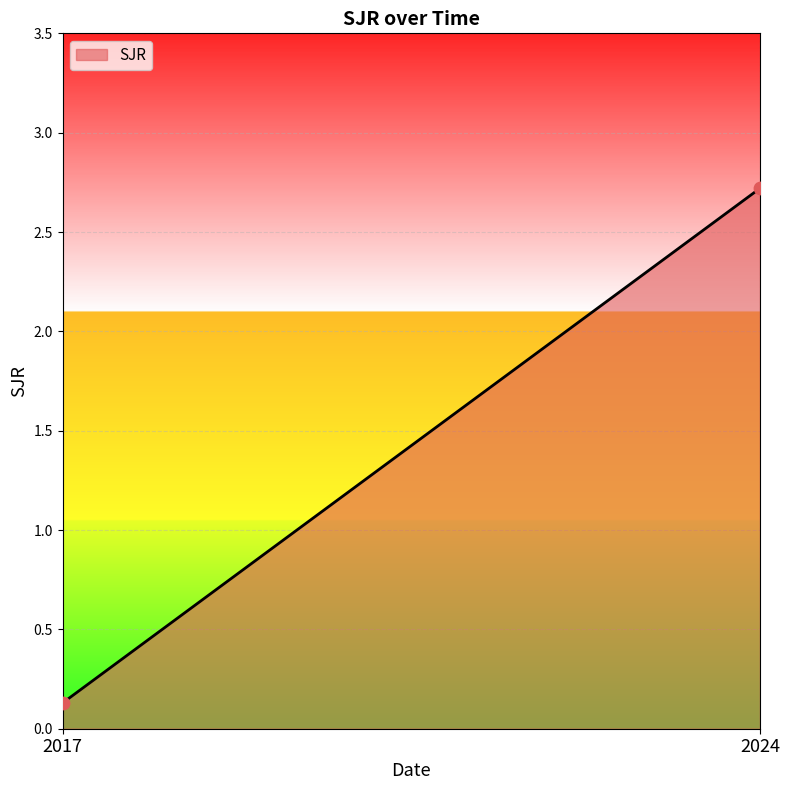

What is the range of Y values (max minus min)?

2.6